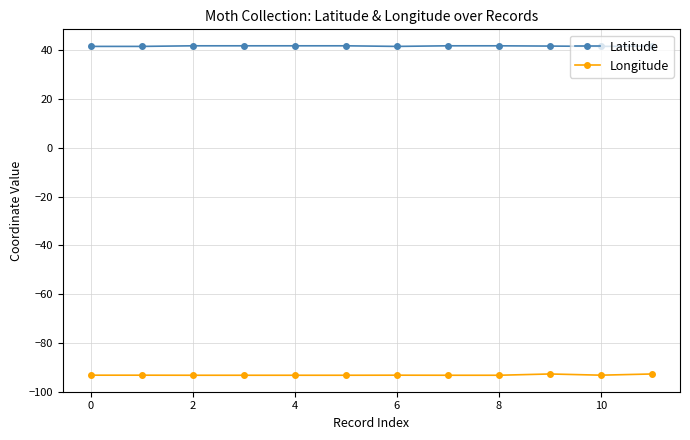

What is the value of the Latitude point at the 1st from the left?

41.6